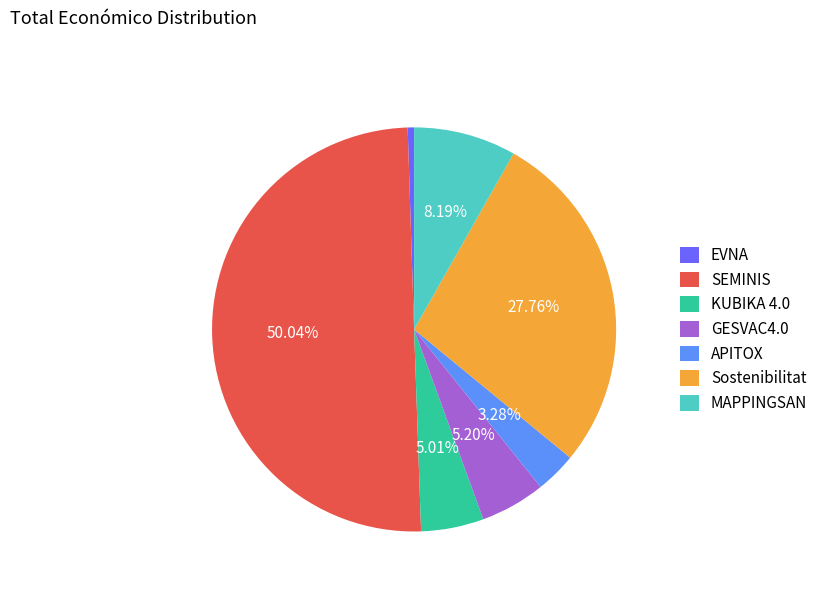

Which category has the biggest portion of the pie?

SEMINIS